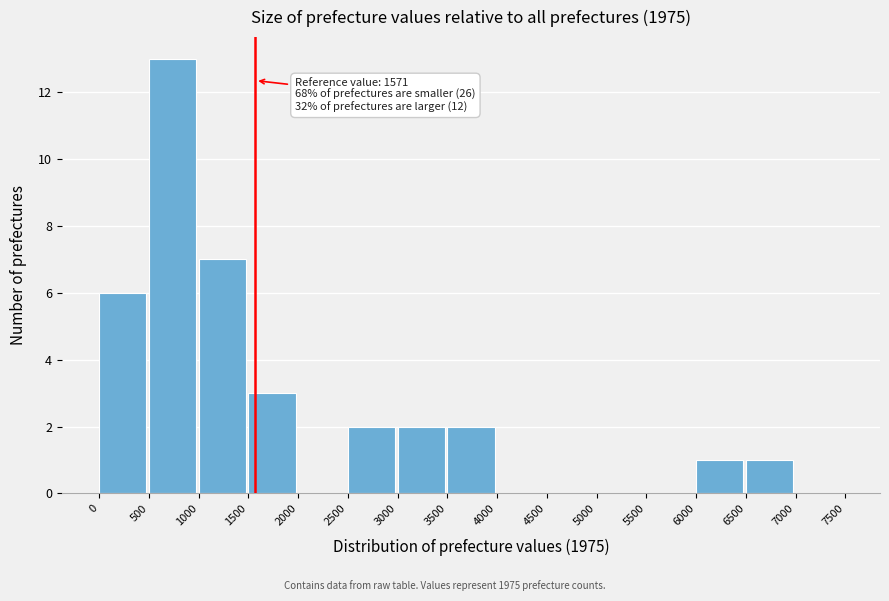

Over which range of the x-axis is the bar tallest?

500 to 1000